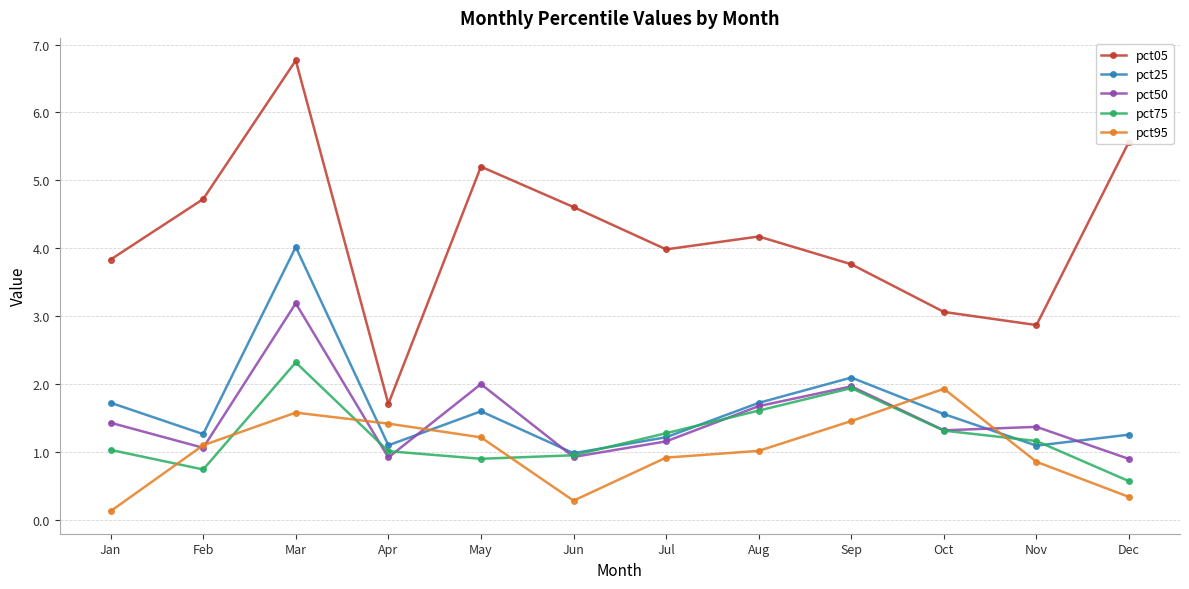

After their last crossing, which series has the higher values: pct75 or pct95?

pct75